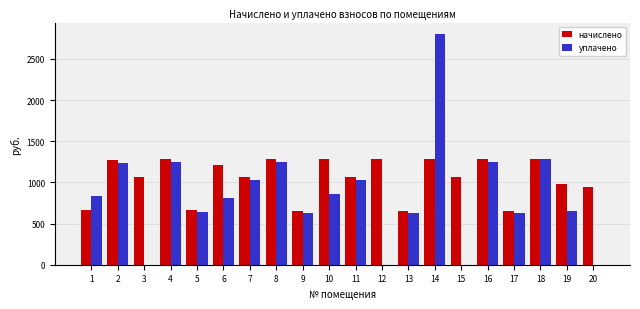

Is the value of уплачено at 7 greater than the value of начислено at 9?

Yes